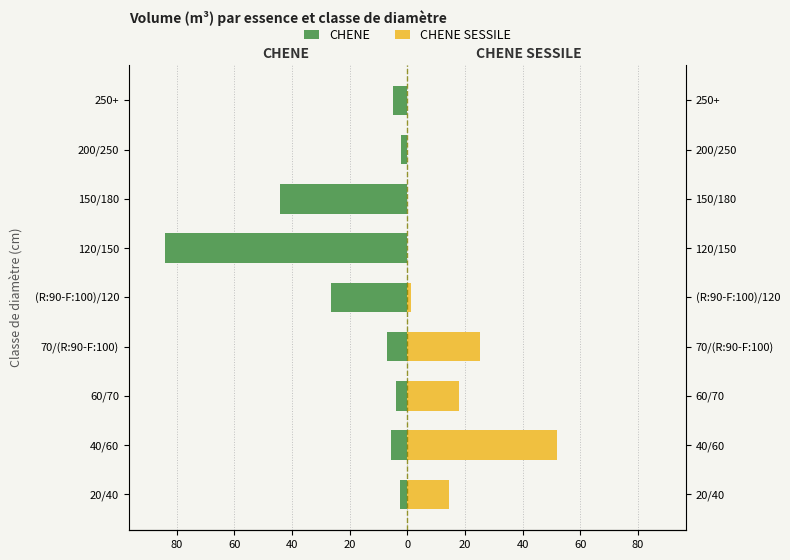

What is the average value of the CHENE SESSILE series?

12.3